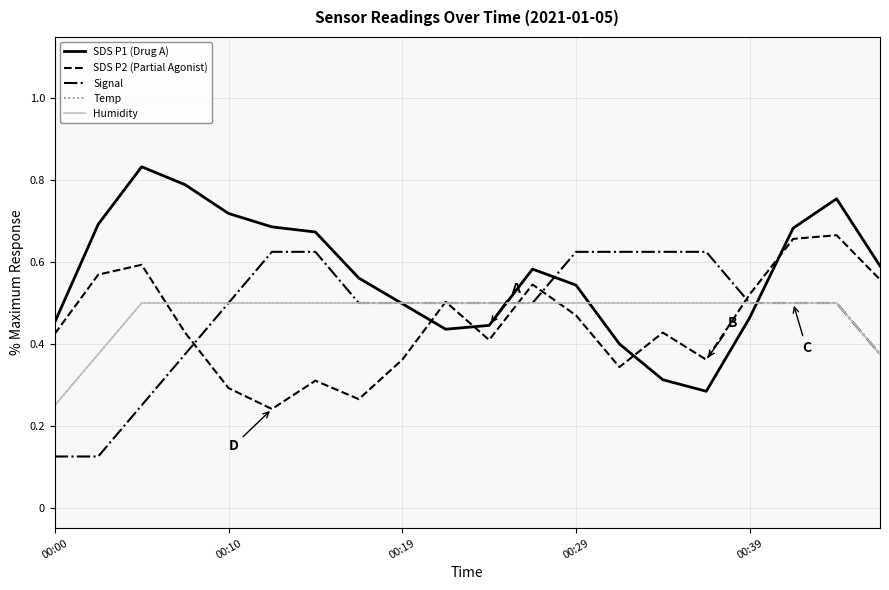

Does the chart have visible grid lines?

Yes